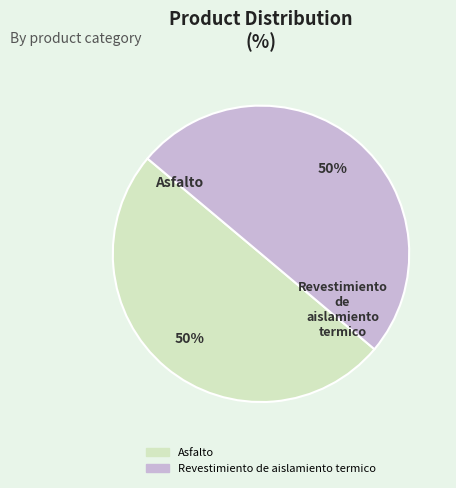

Is it true that Asfalto is 58% of the pie?

False